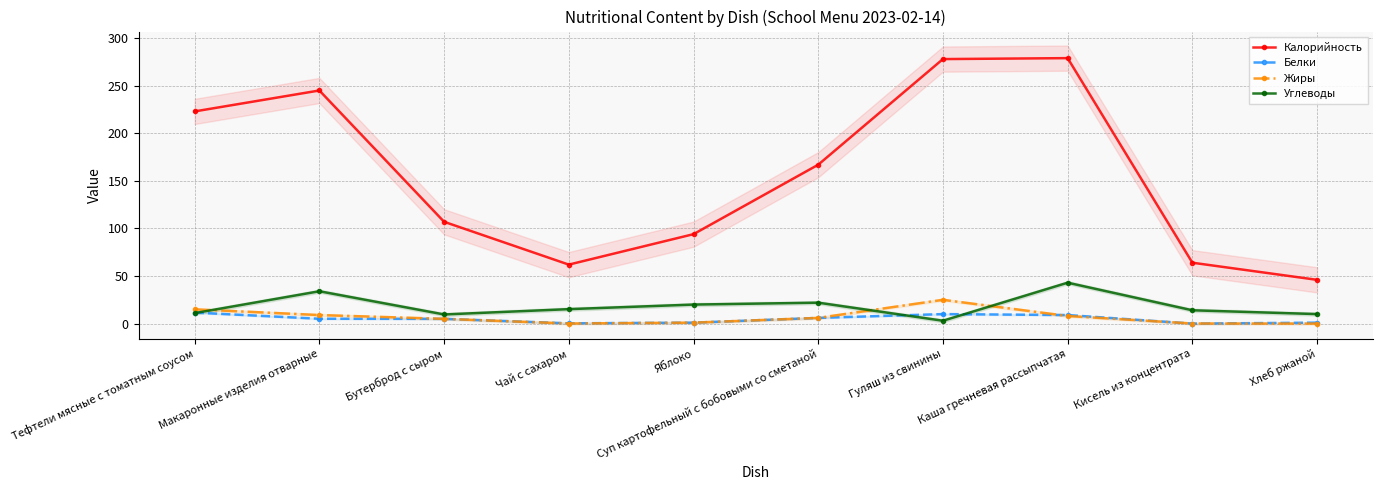

Which has a higher value, Хлеб ржаной or Гуляш из свинины?

Гуляш из свинины